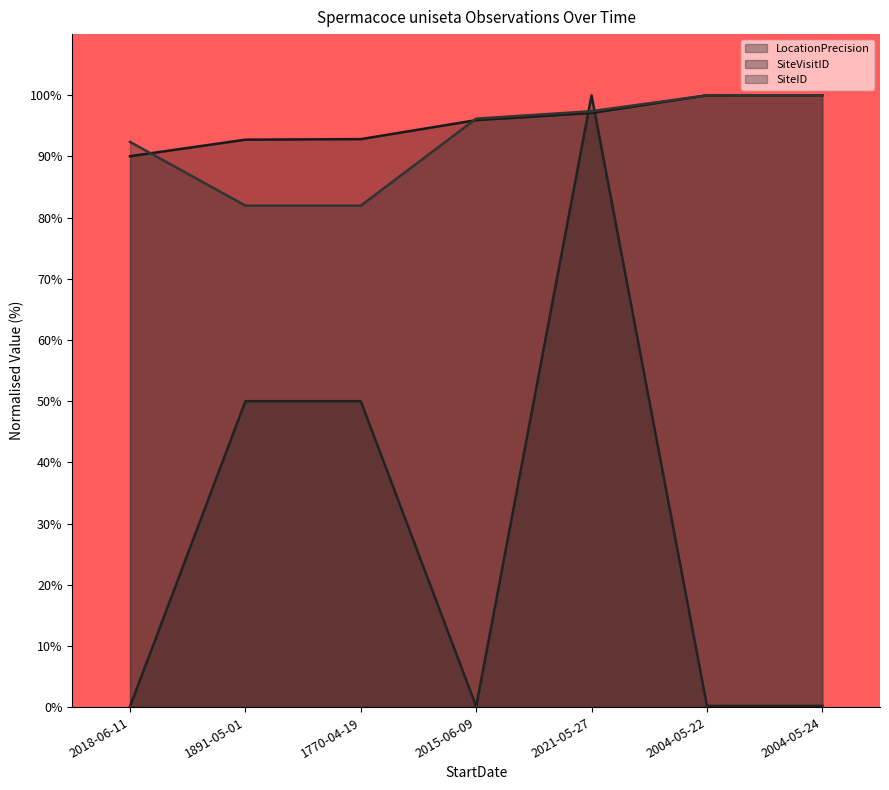

At 2004-05-24, list the series in order from largest to smallest.

SiteVisitID, SiteID, LocationPrecision